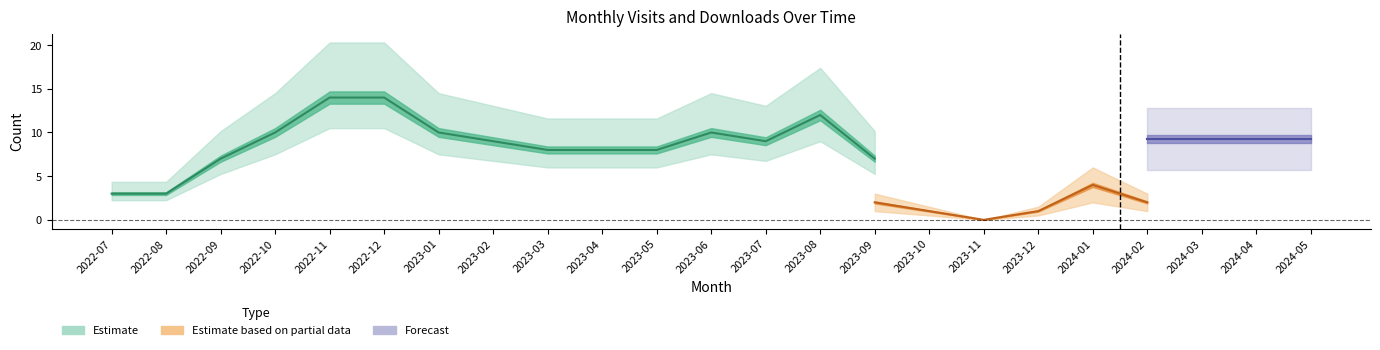

What is the spread (max minus min) of values at 2024-01?

4